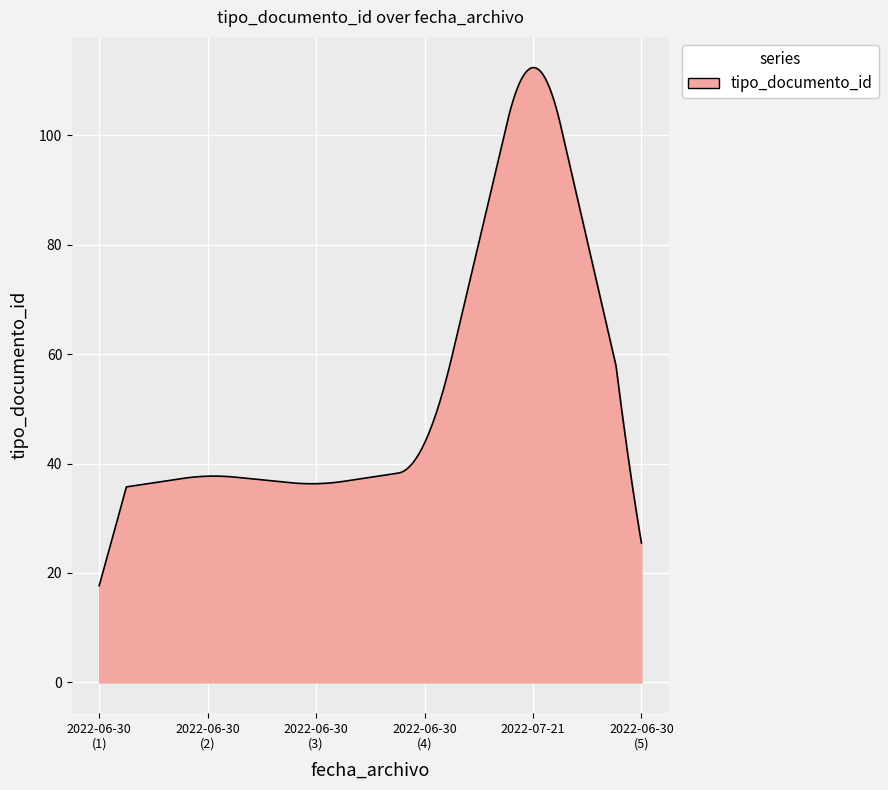

What is the difference between the maximum and minimum values?

94.7